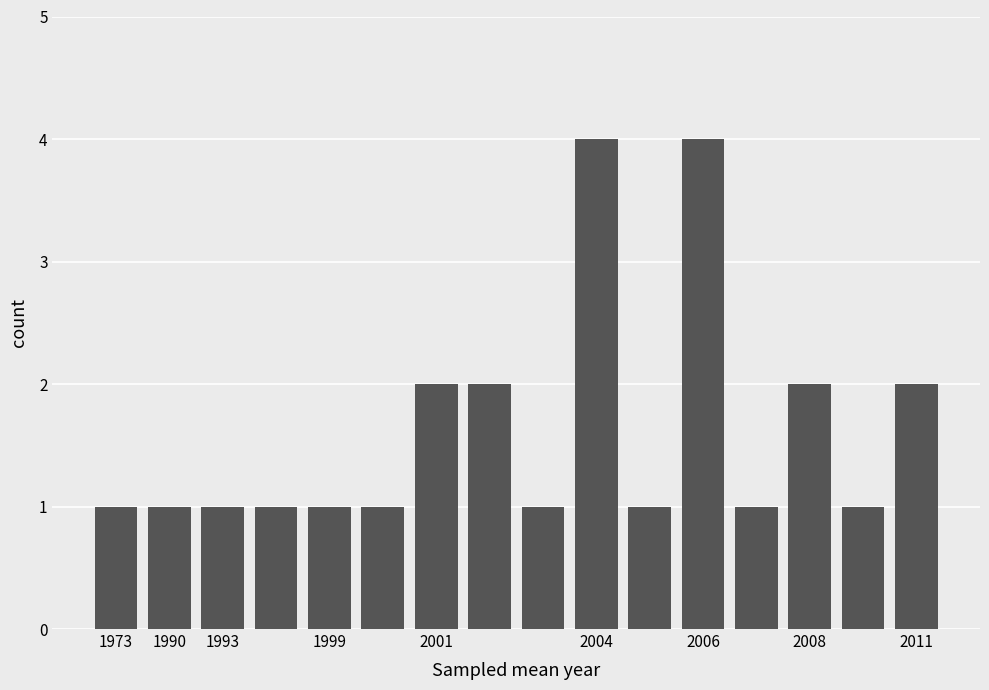

What is the greatest value displayed?

4